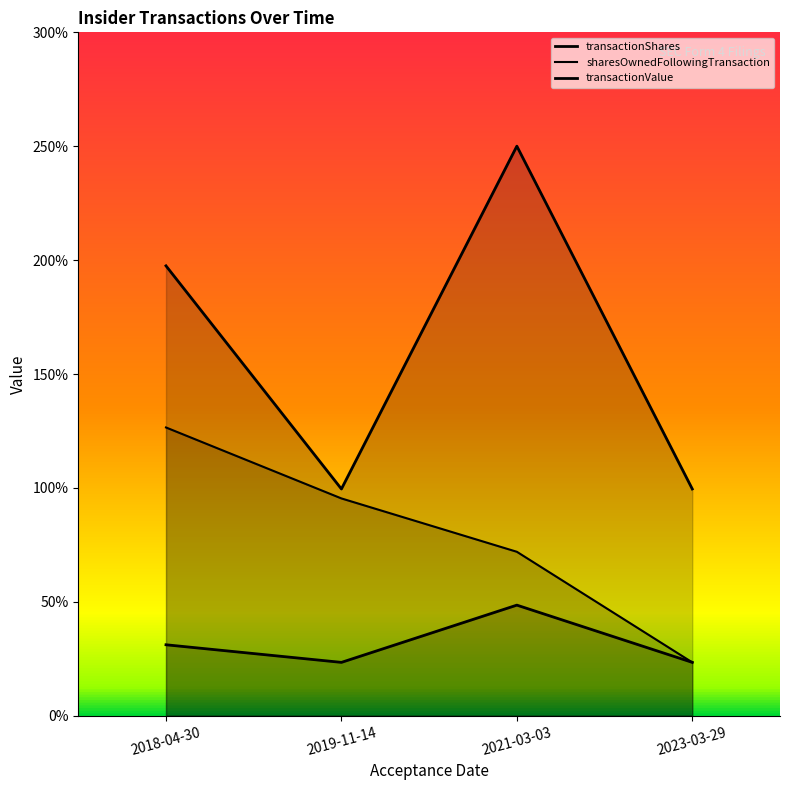

What position from the left is 2023-03-29?

4